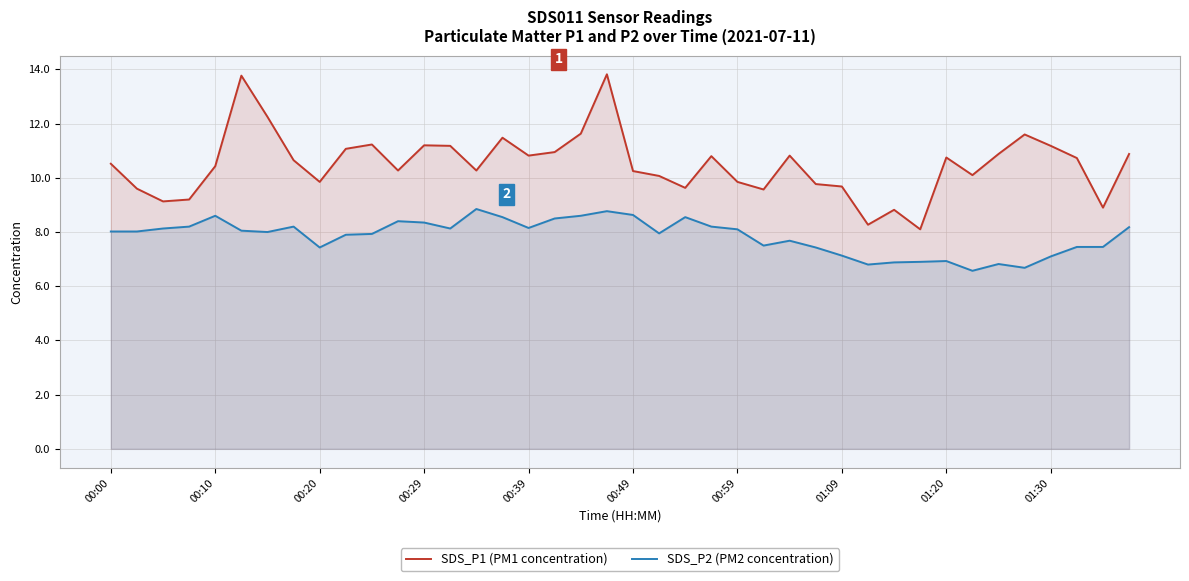

The SDS_P2 (PM2 concentration) series shows 8.0 at 21. True or false?

True